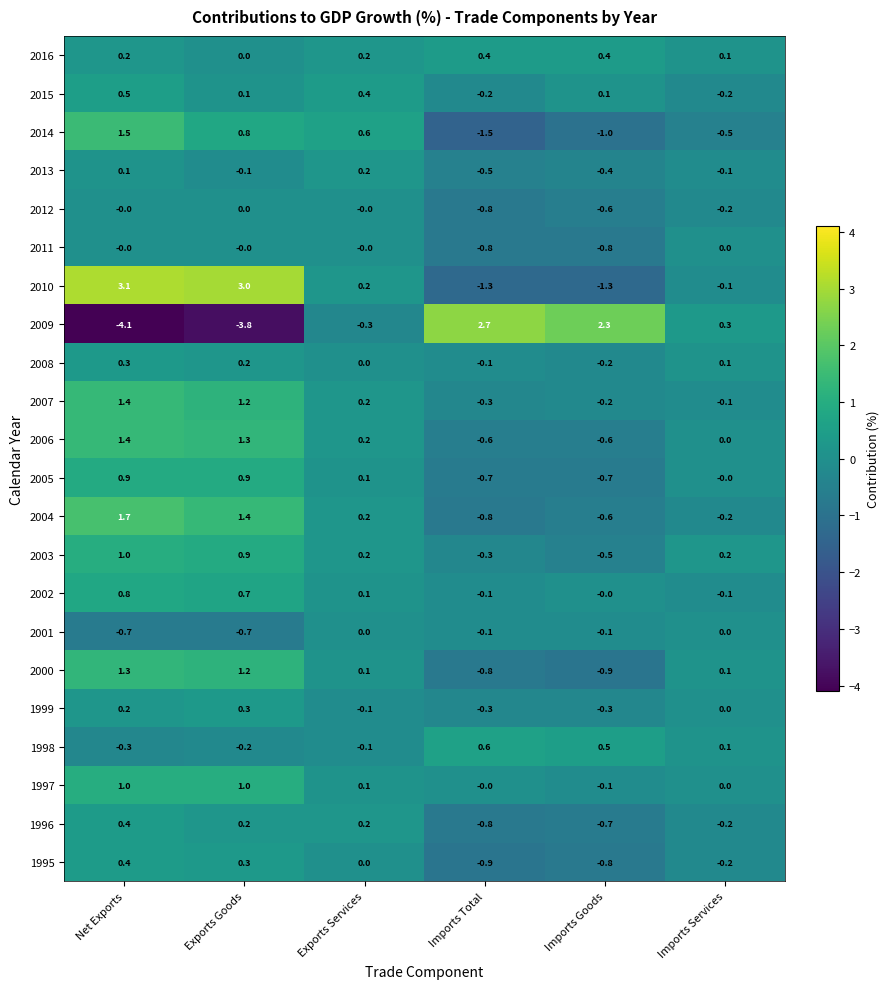

What is the minimum value shown in the chart?

-4.1